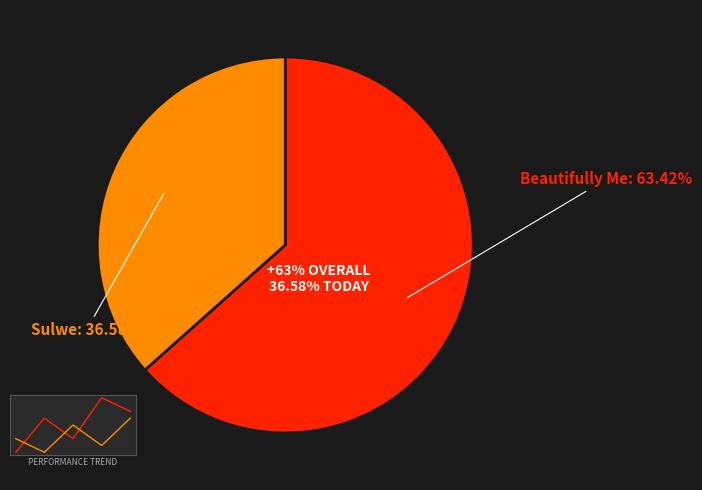

Which has a higher value, Beautifully Me or Sulwe?

Beautifully Me